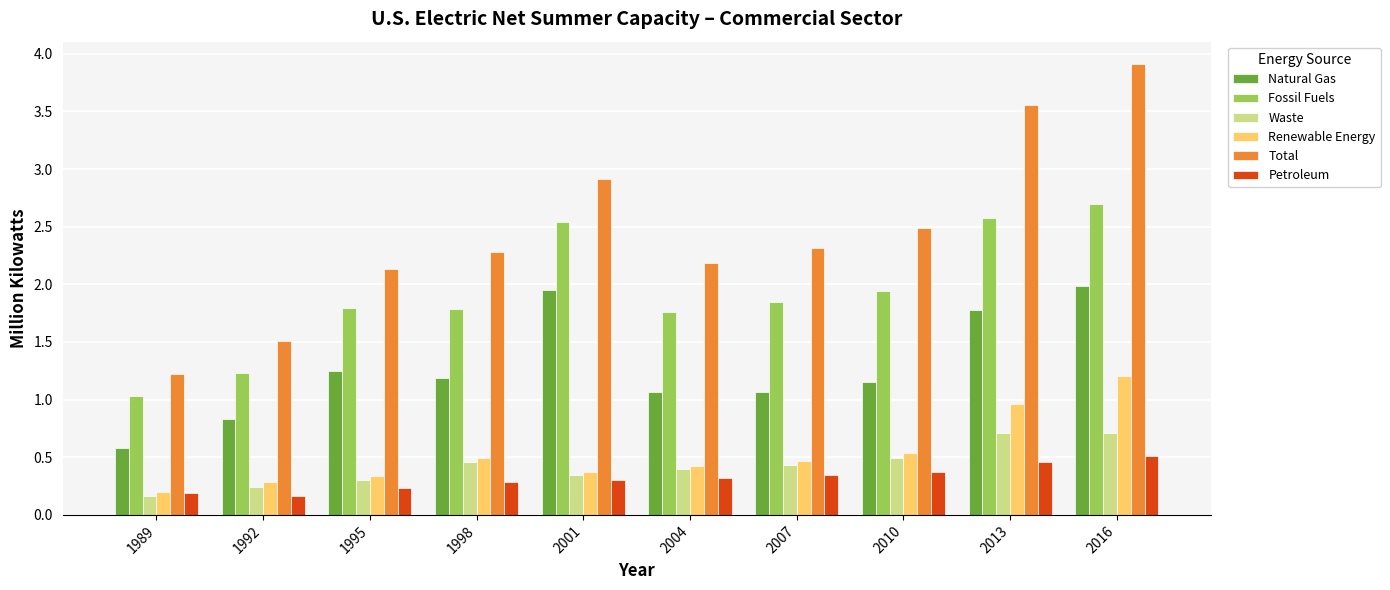

True or false: Fossil Fuels has a value of 2.0 at 1992.

False